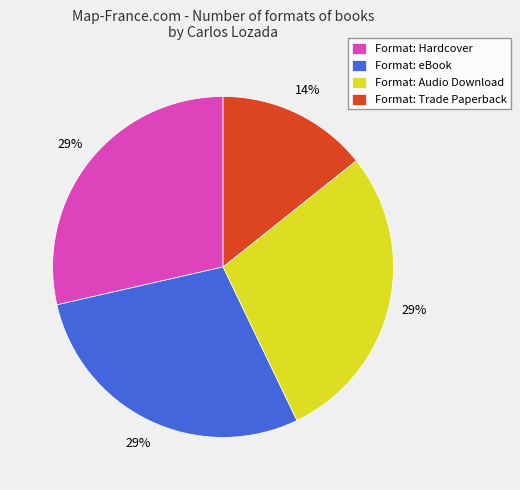

The Format: Audio Download slice represents 29% of the pie. True or false?

True